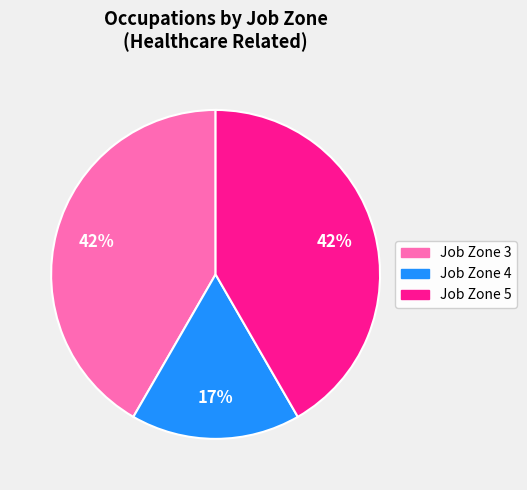

Count the number of slices in the pie.

3